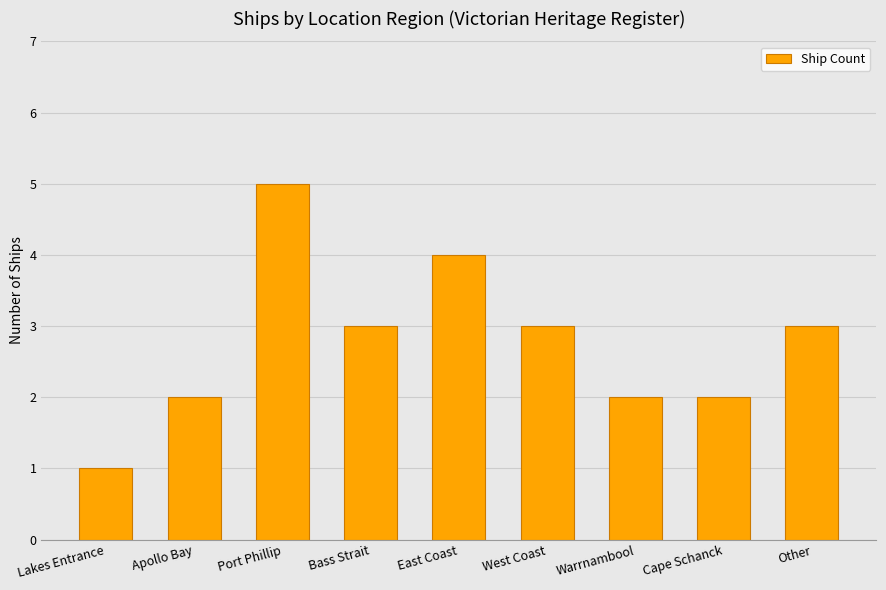

Is it true that the value at Bass Strait is 3?

True